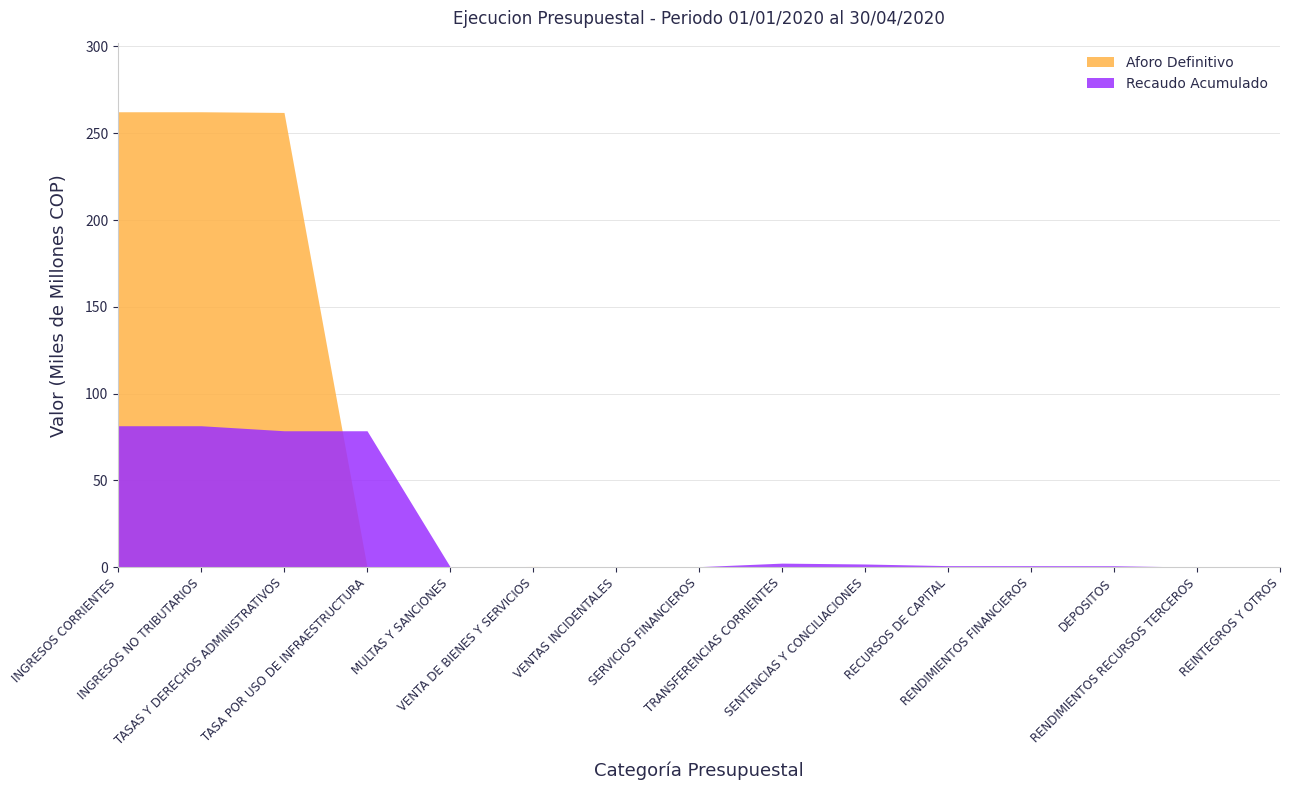

At SENTENCIAS Y CONCILIACIONES, list the series in order from largest to smallest.

Recaudo Acumulado, Aforo Definitivo